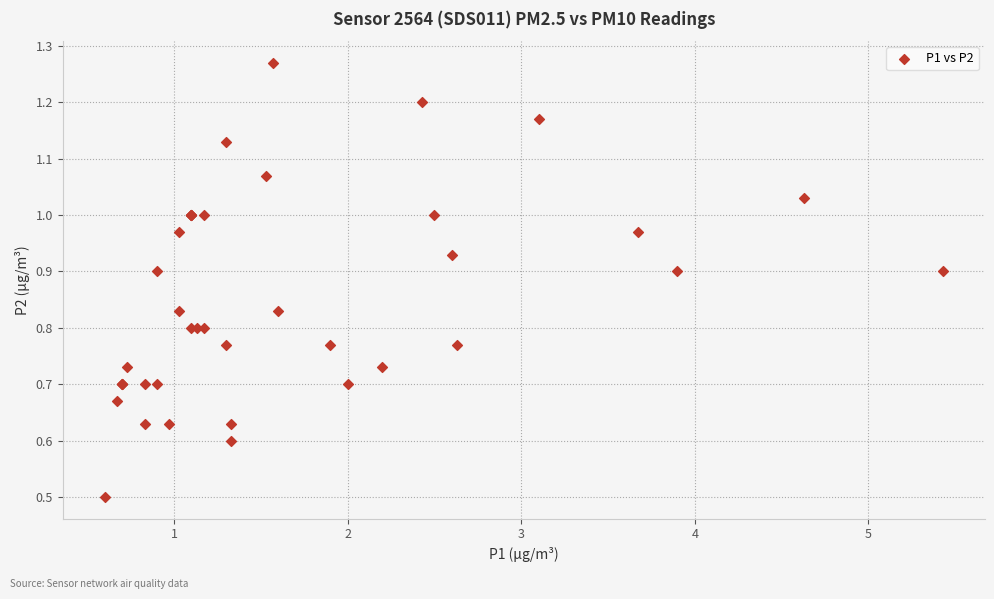

What Y value in the scatter plot is closest to 0?

0.5